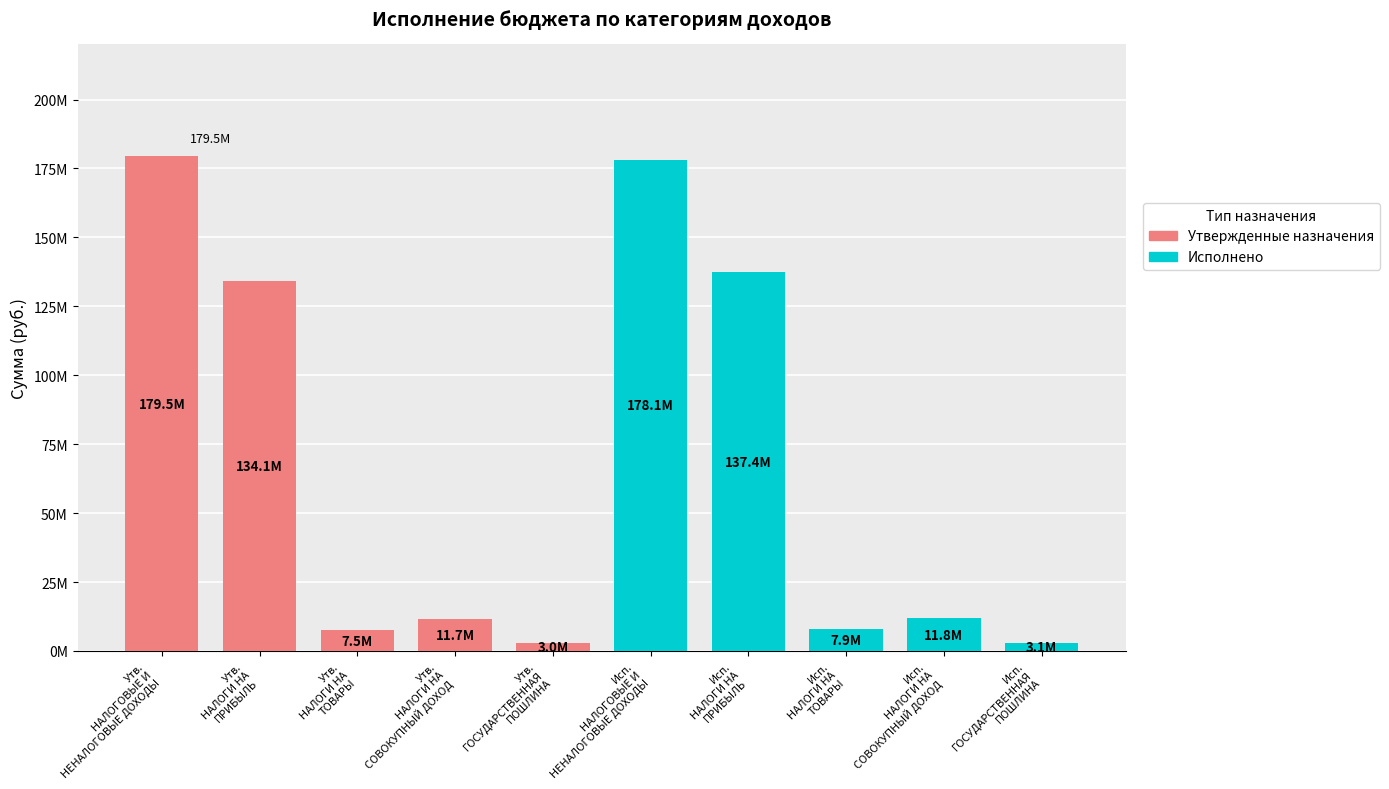

Does the chart contain any negative values?

No